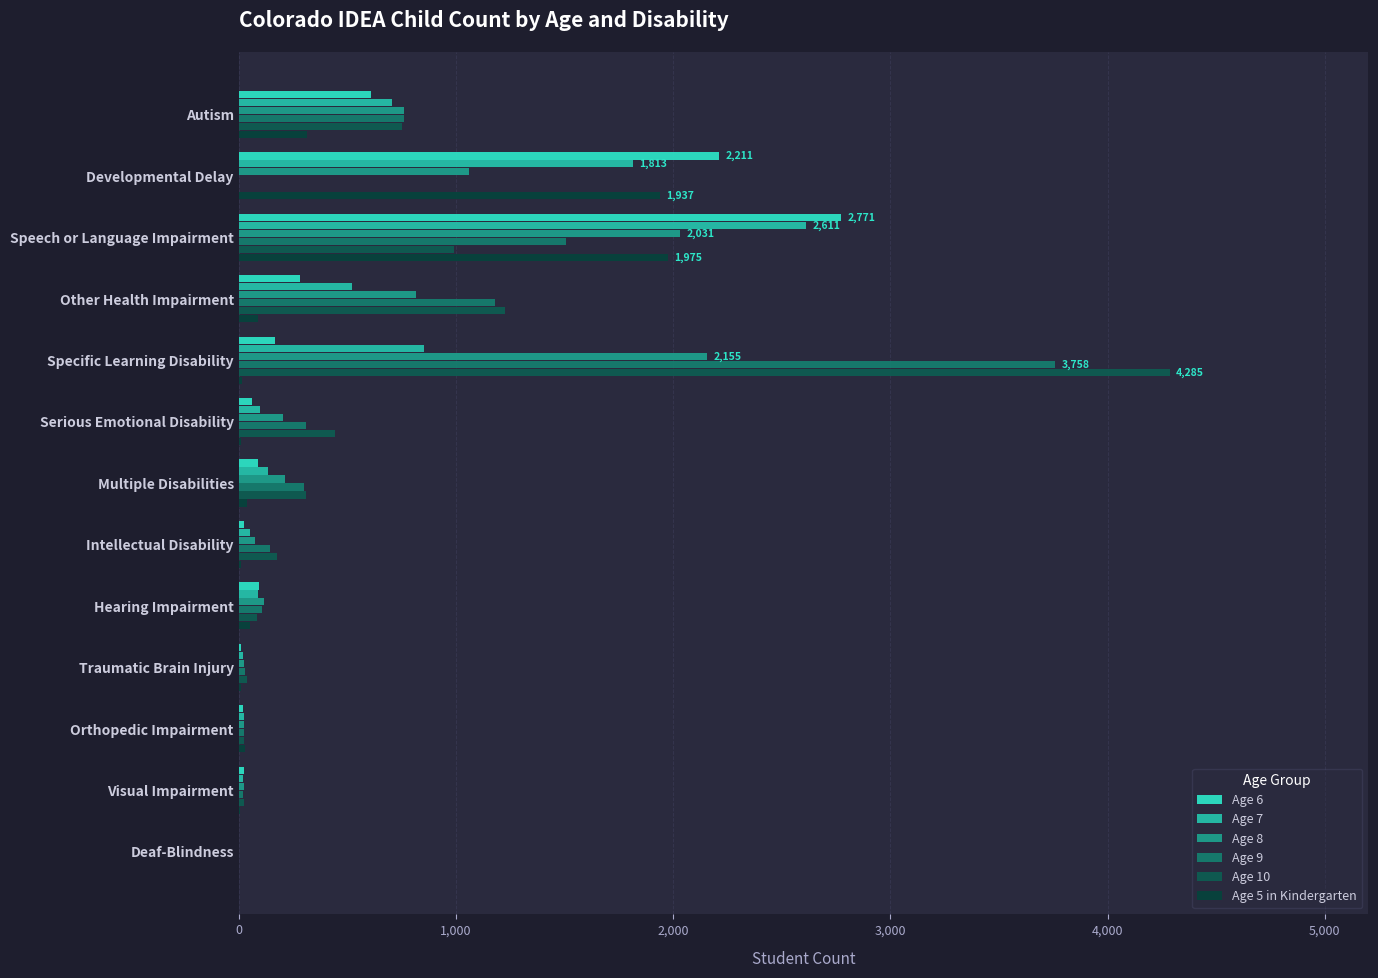

How many categories are shown in the chart?

13